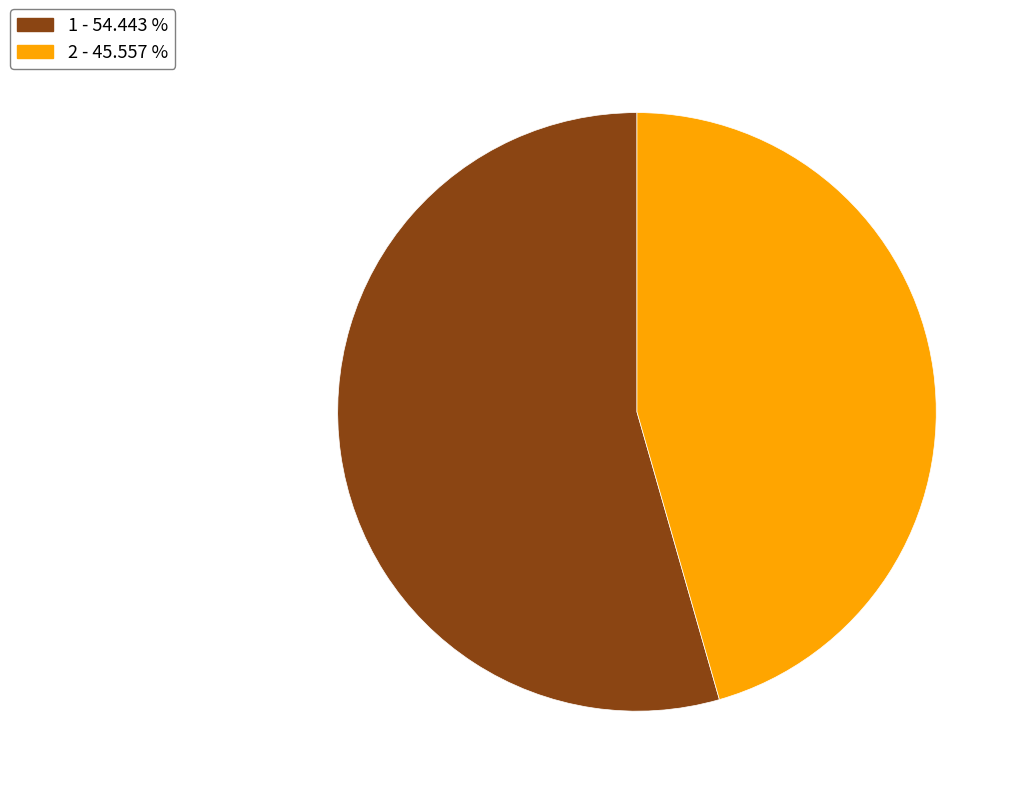

How many slices are in this pie chart?

2